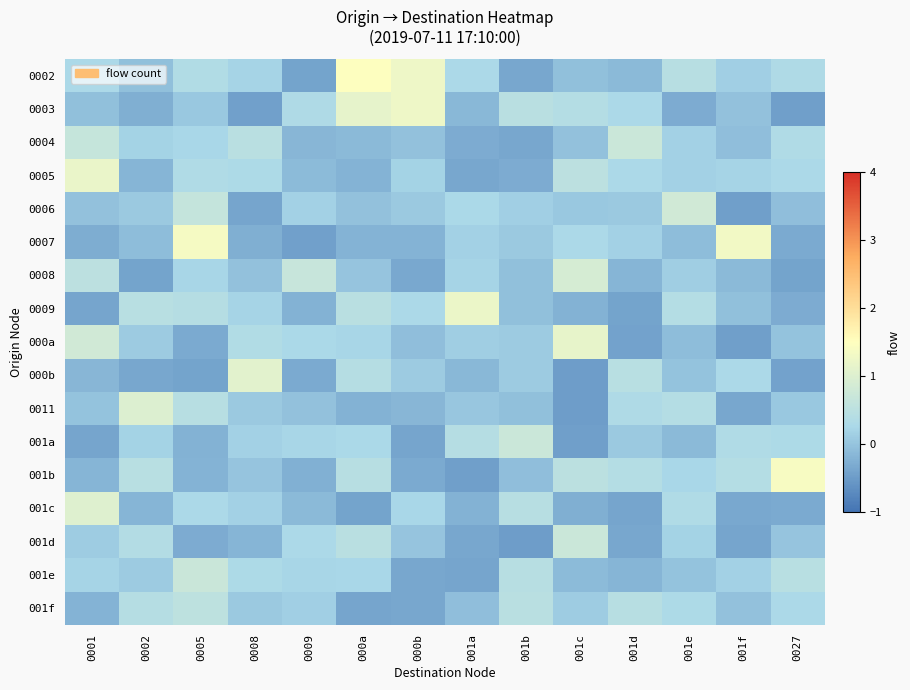

At which category is the sum across all series the highest?

0005